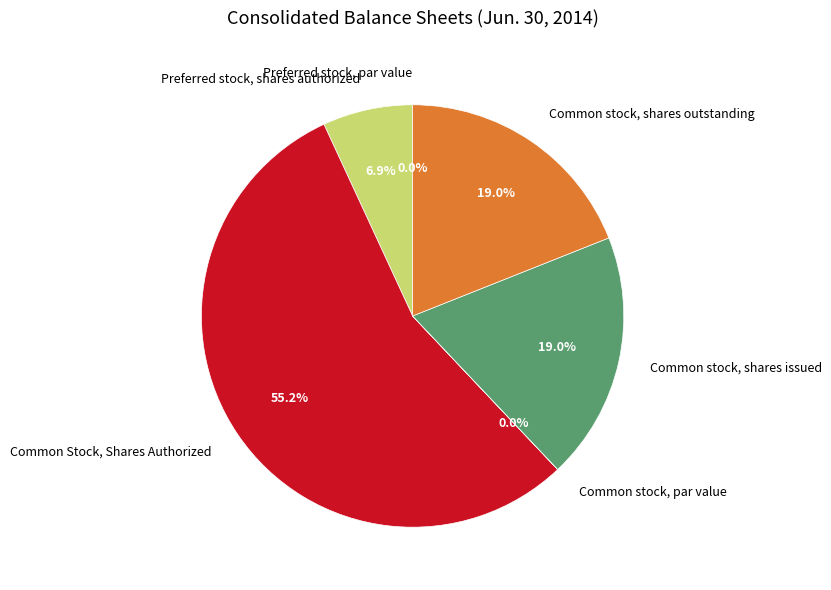

To the nearest percent, what is the difference between the largest and smallest slice percentages?

55%